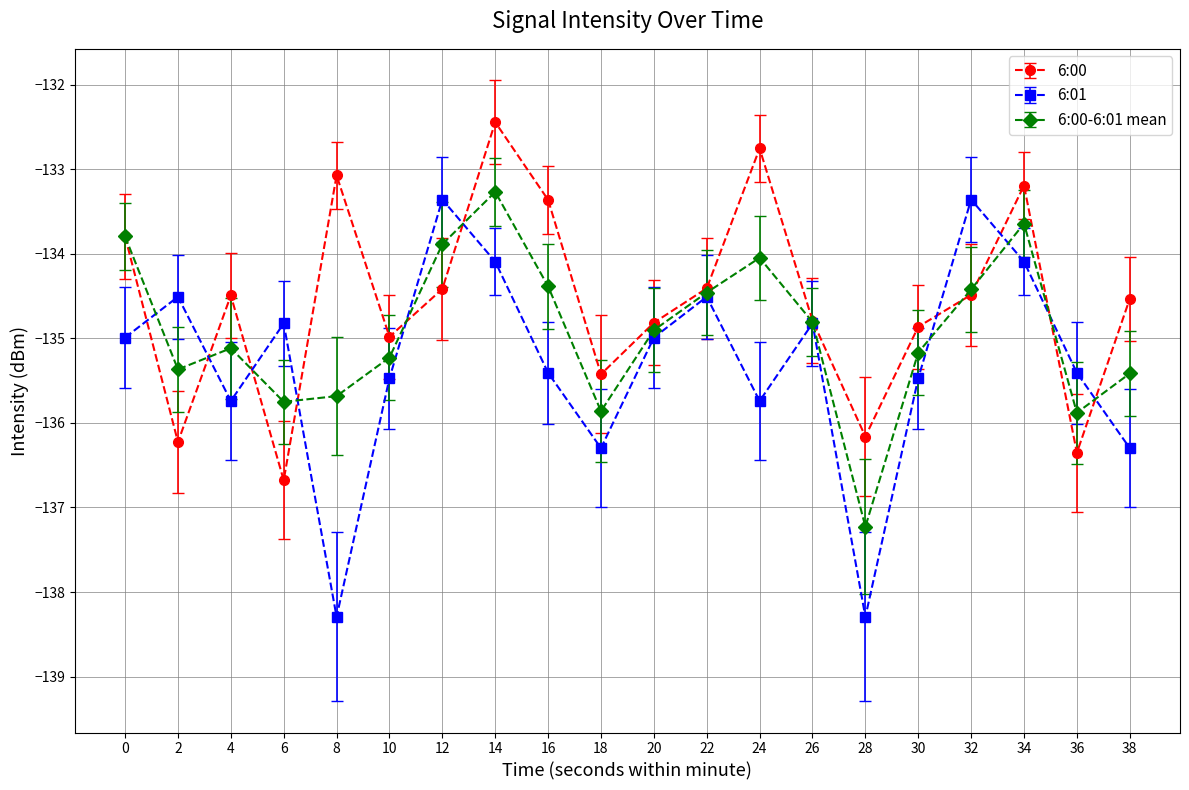

True or false: 6:01 and 6:00-6:01 mean intersect in this chart.

True